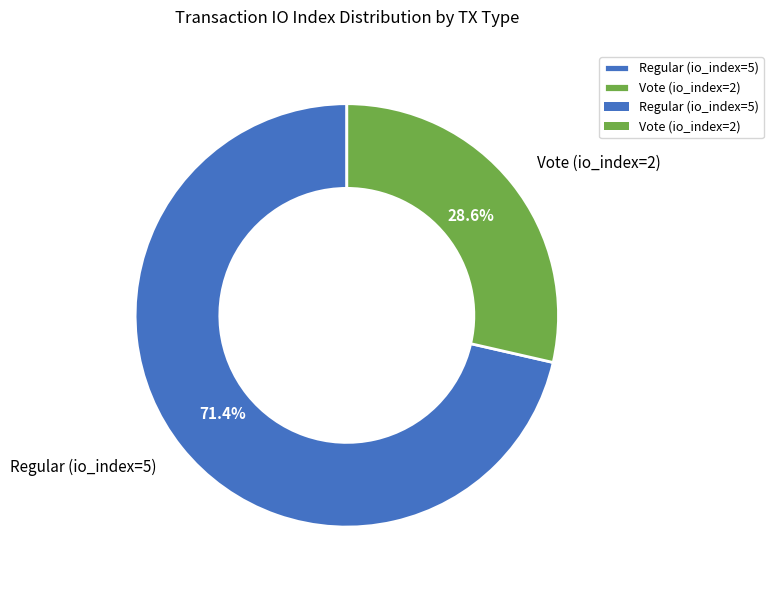

Rank the categories by value from highest to lowest.

Regular (io_index=5), Vote (io_index=2)